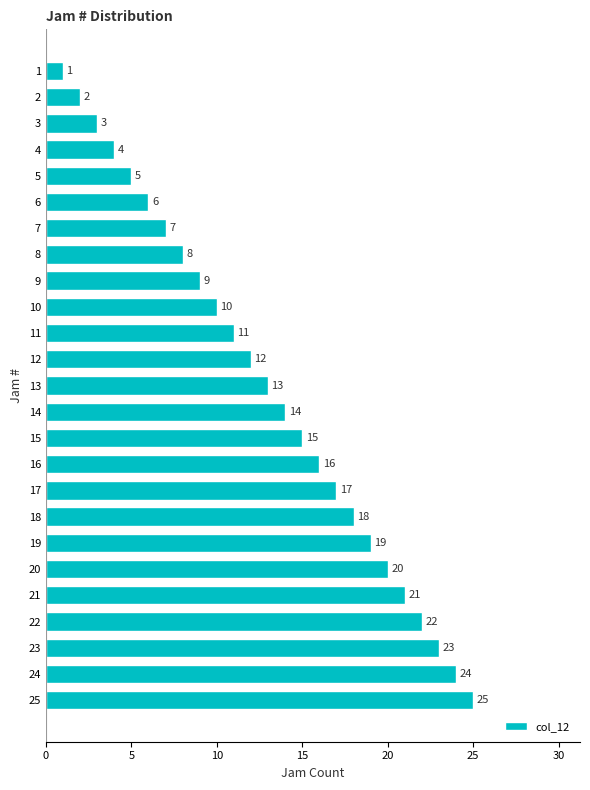

What is the average value?

13